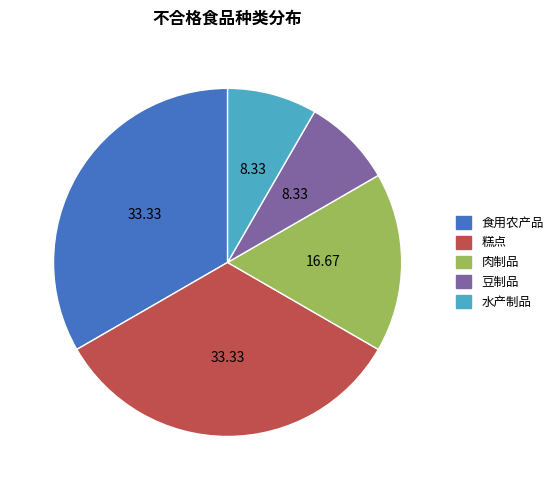

How many segments does this pie chart have?

5